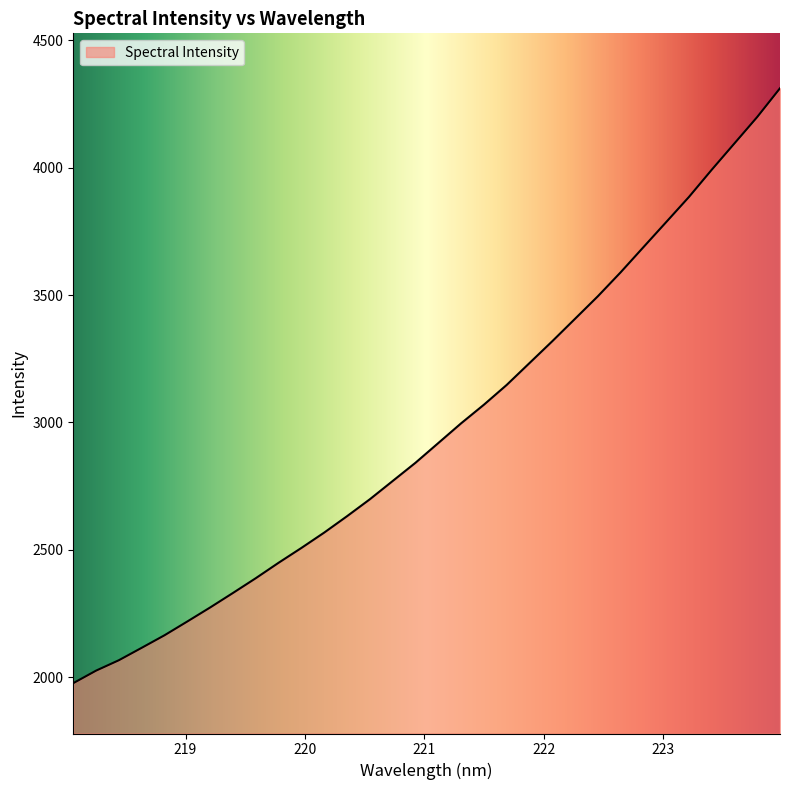

What is the difference between the maximum and minimum values?

2335.4